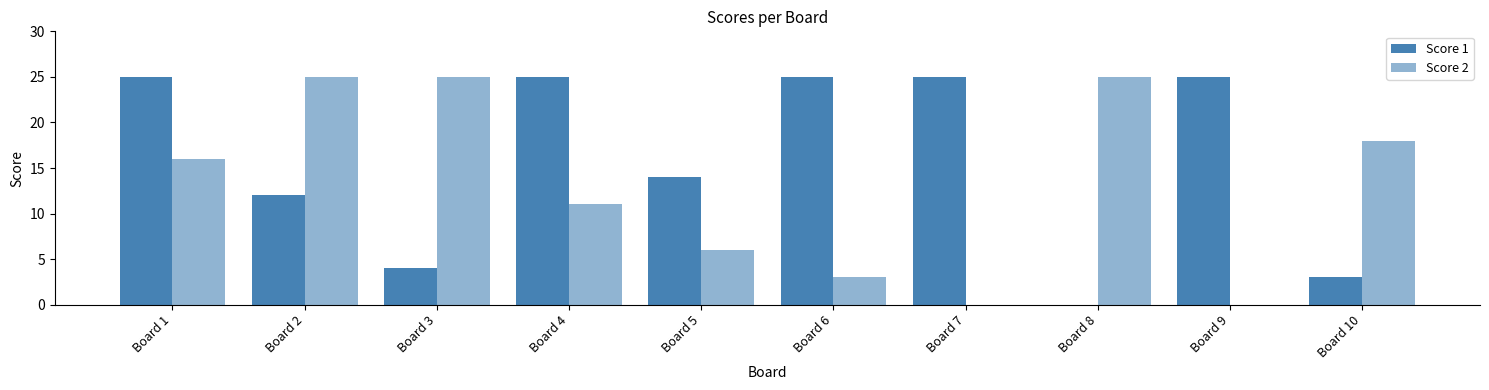

At which category is the sum across all series the highest?

Board 1